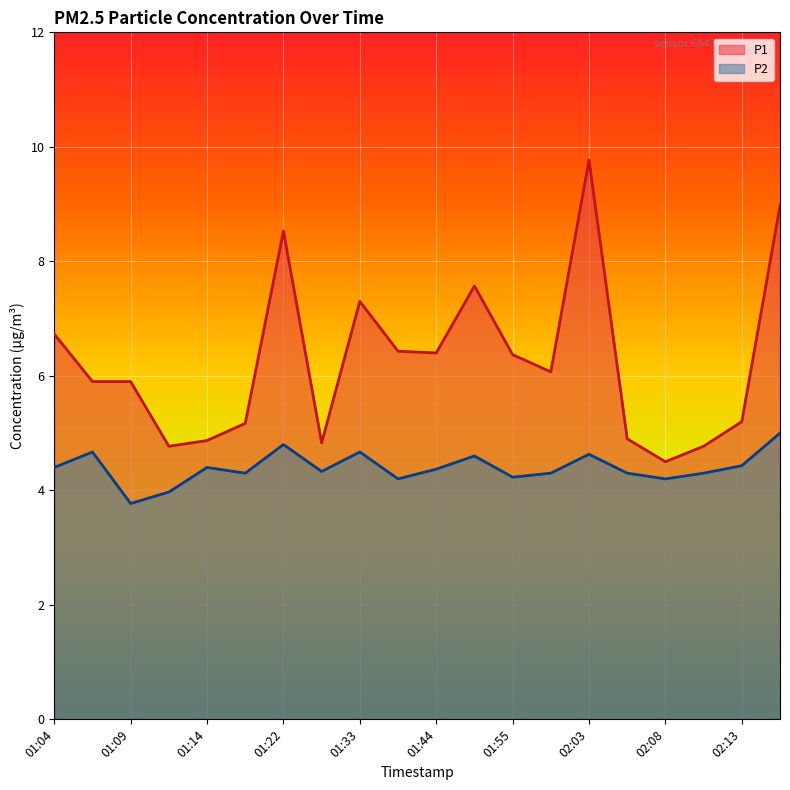

Rank the series by their maximum value, from lowest to highest.

P2, P1